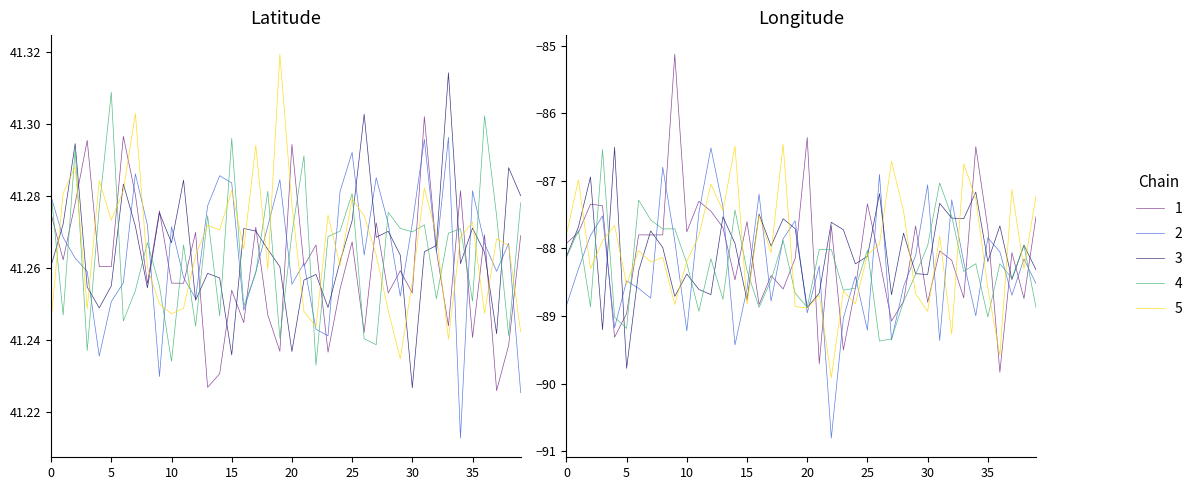

True or false: Latitude and Longitude intersect in this chart.

False